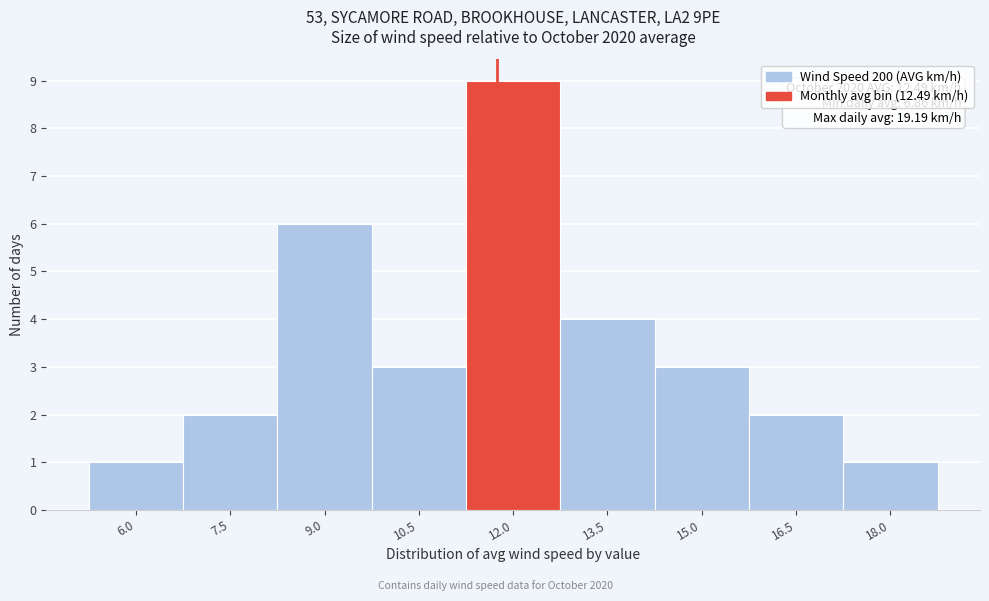

Reading left to right, list all the values displayed in this chart.

6.0=1	7.5=2	9.0=6	10.5=3	12.0=9	13.5=4	15.0=3	16.5=2	18.0=1